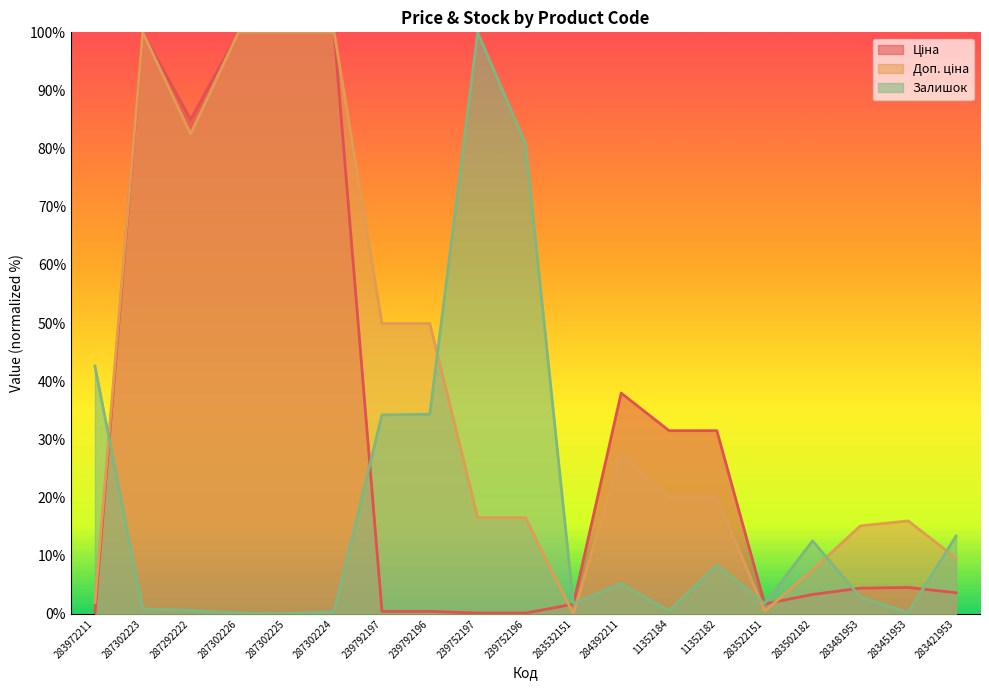

What value does the Ціна series have at 283502182?

3.3